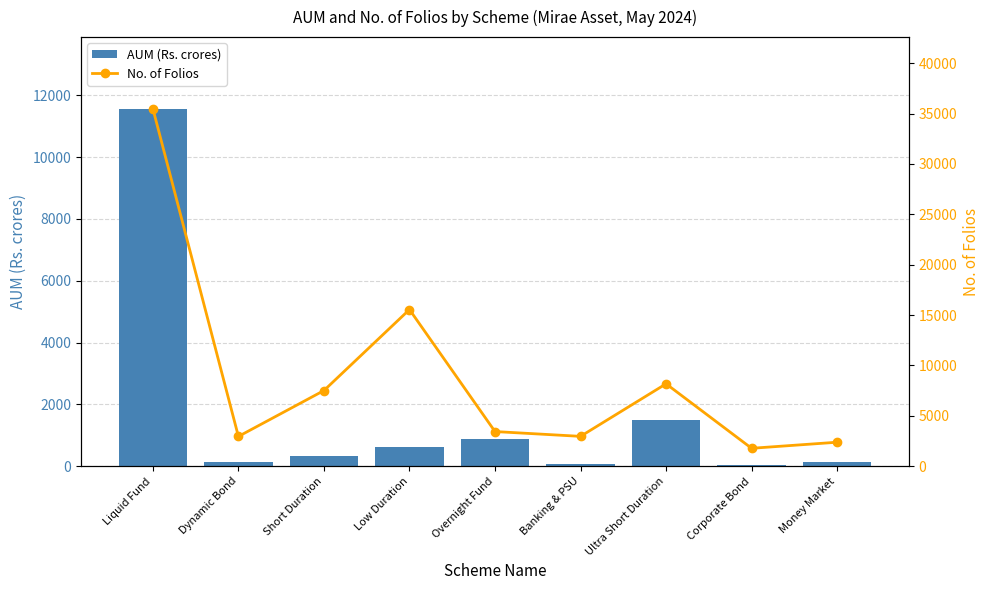

How many values in the No. of Folios series exceed 3442?

4